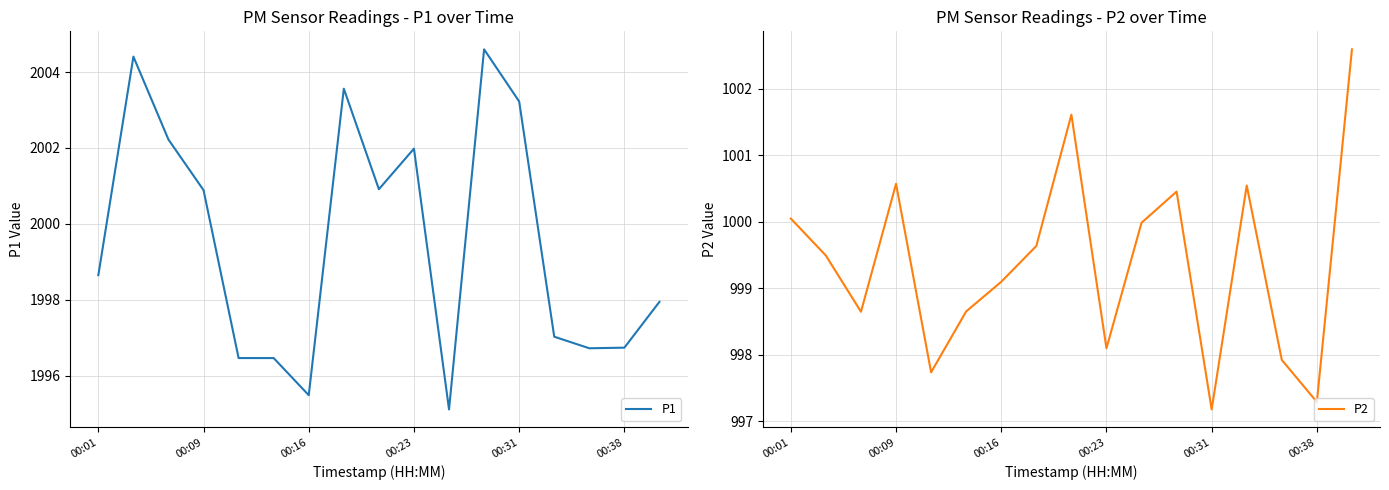

What is the maximum value for P1?

2004.6